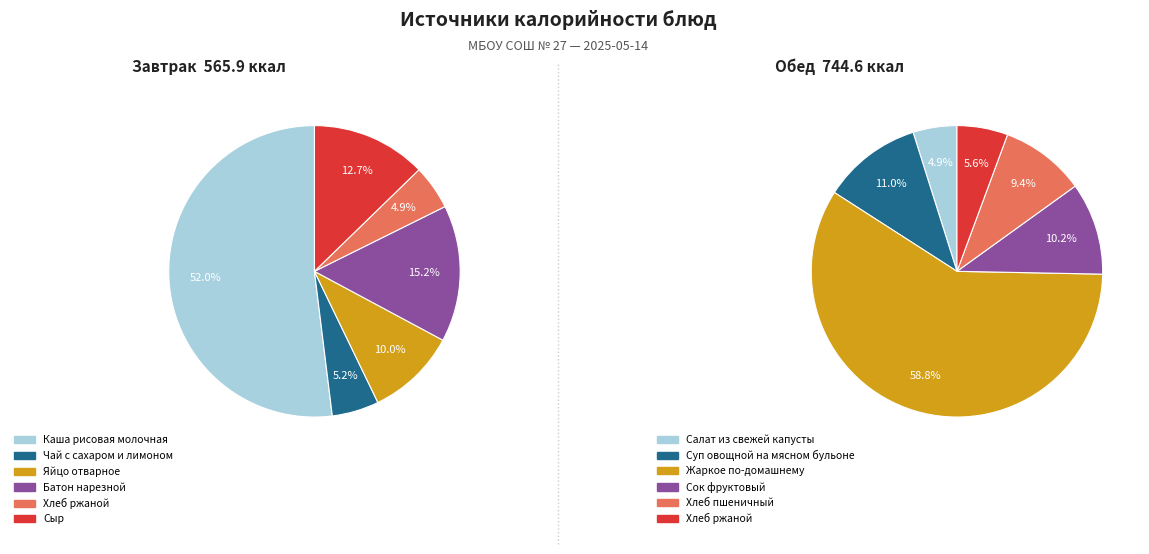

Is there a majority slice in this chart?

Yes